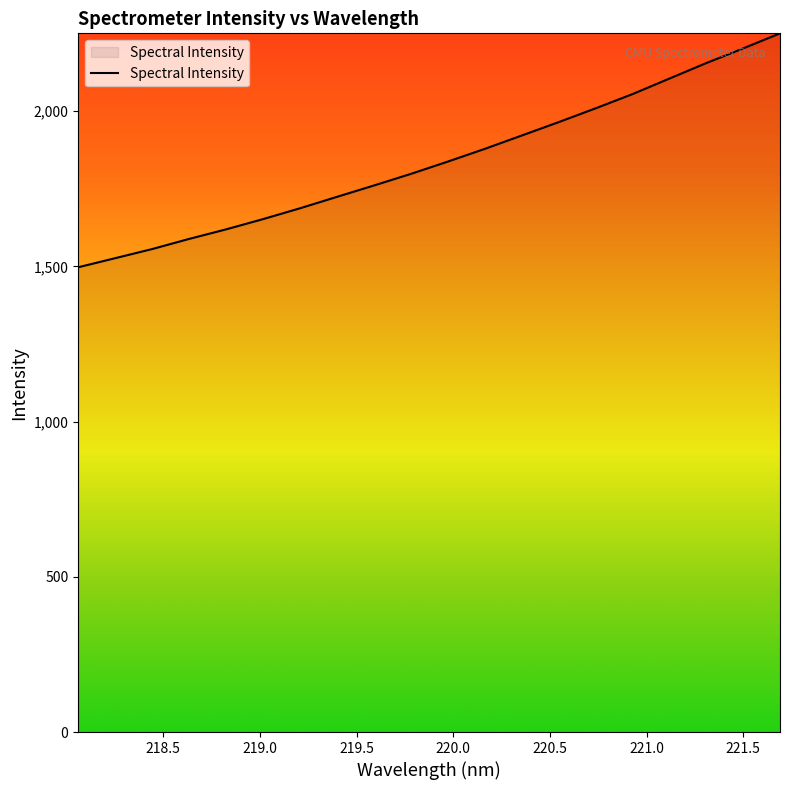

What is the greatest value displayed?

2250.8